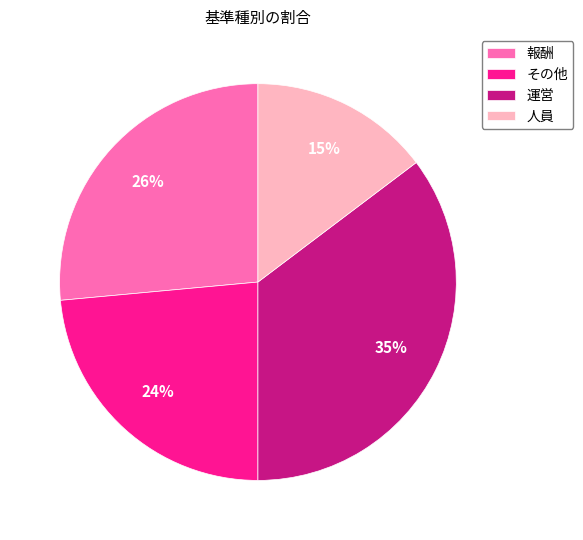

The 報酬 slice represents 21% of the pie. True or false?

False